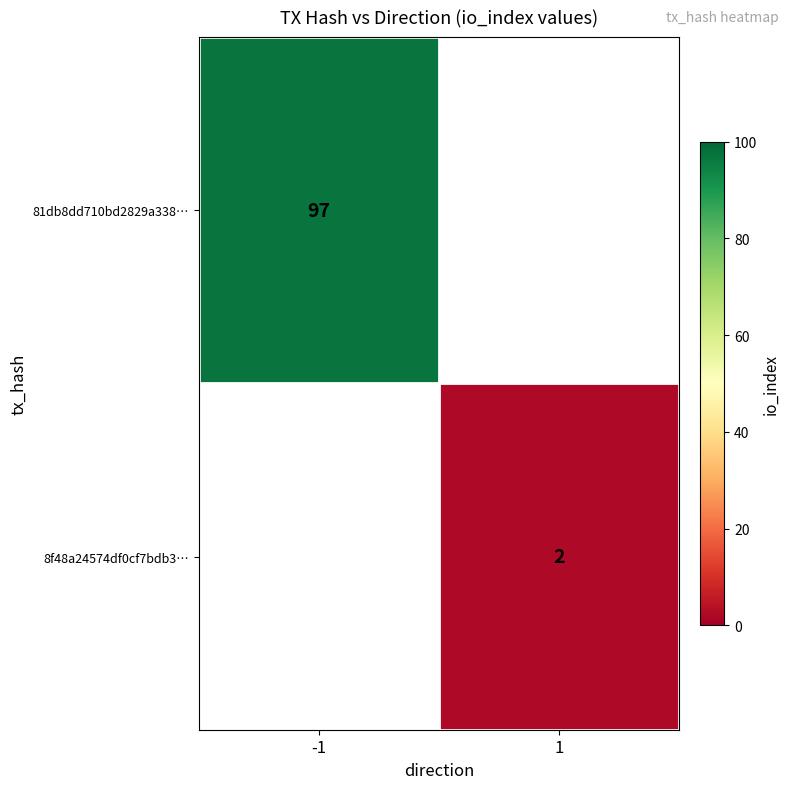

At how many categories does at least one series exceed 13?

1